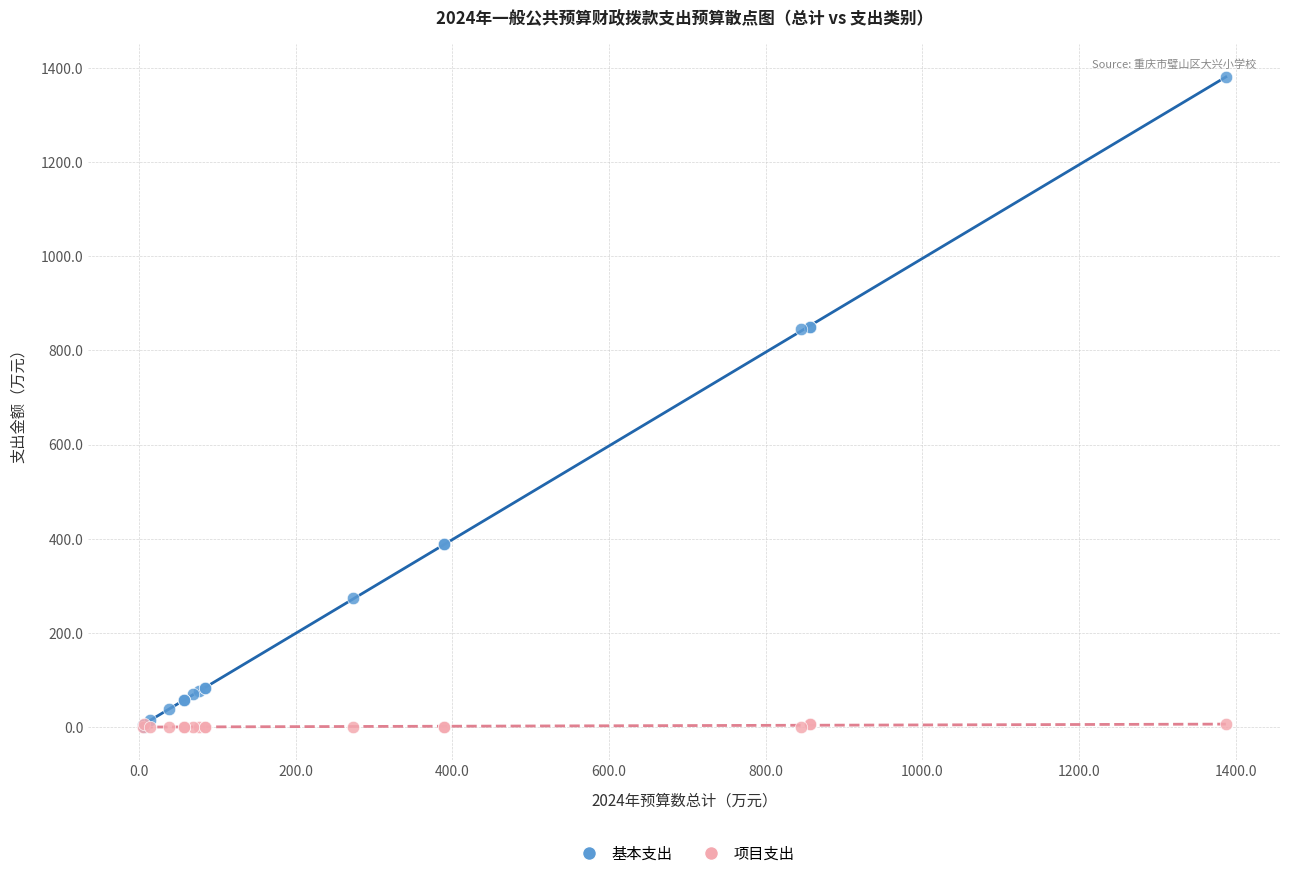

Which series has the widest spread of Y values?

基本支出